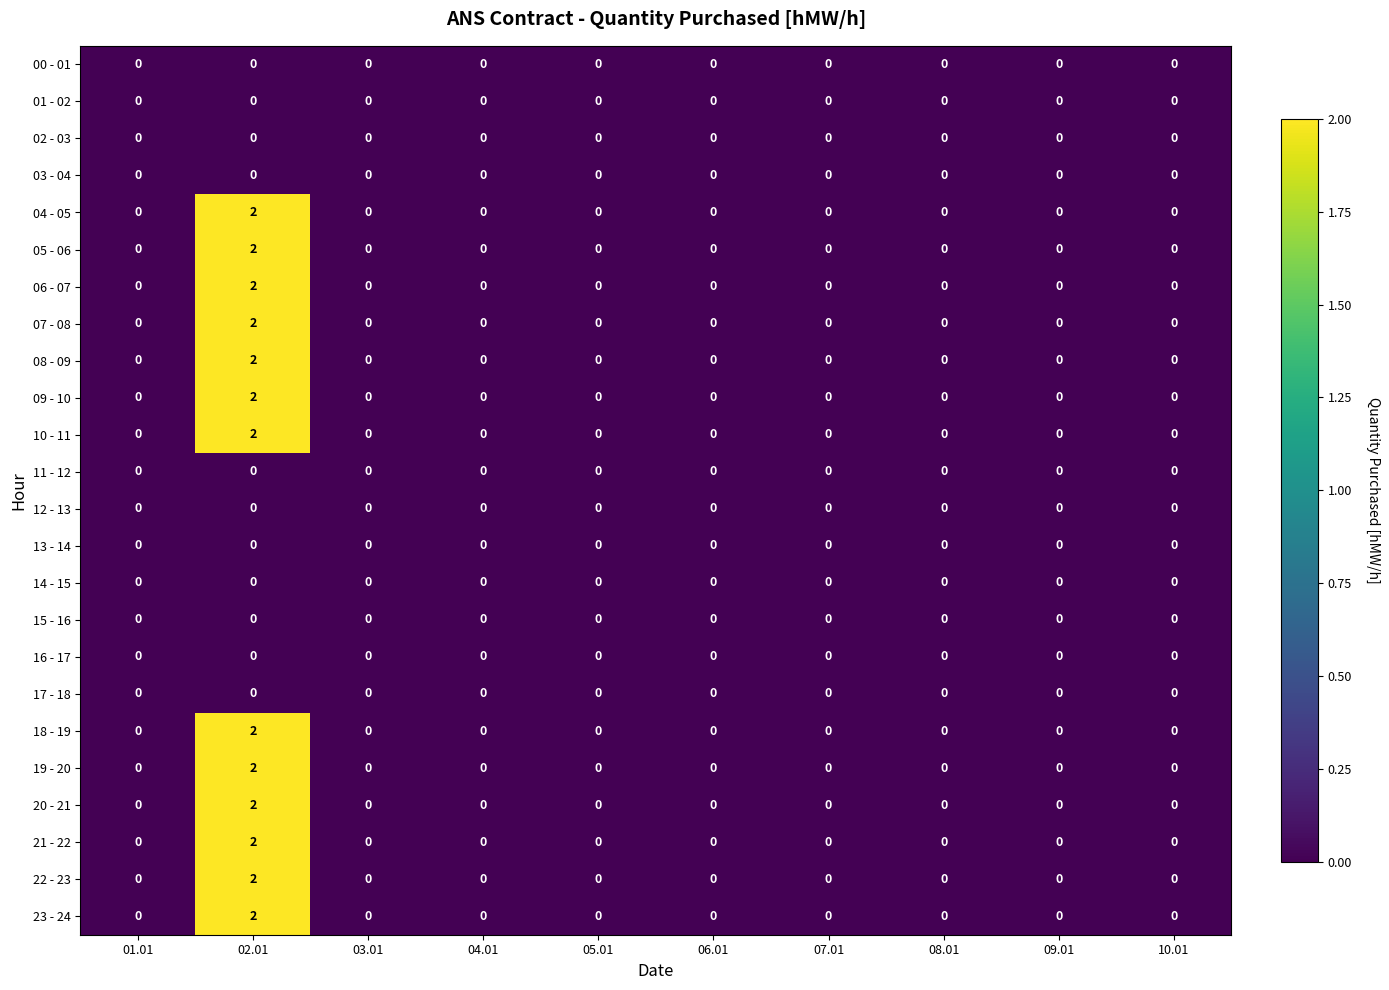

How many 07 - 08 values are between 0 and 1?

9